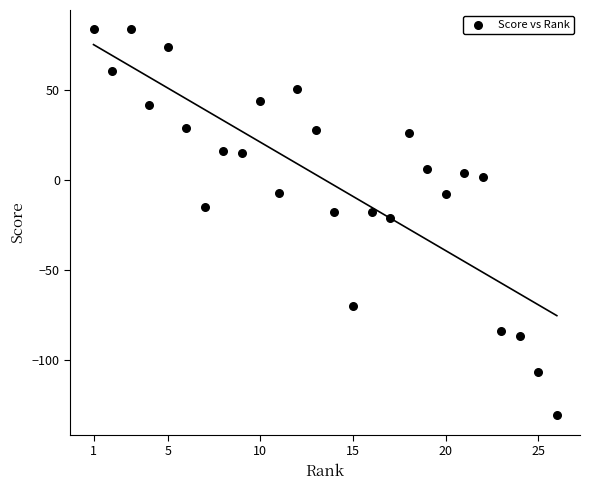

What is the range of X values (max minus min)?

25